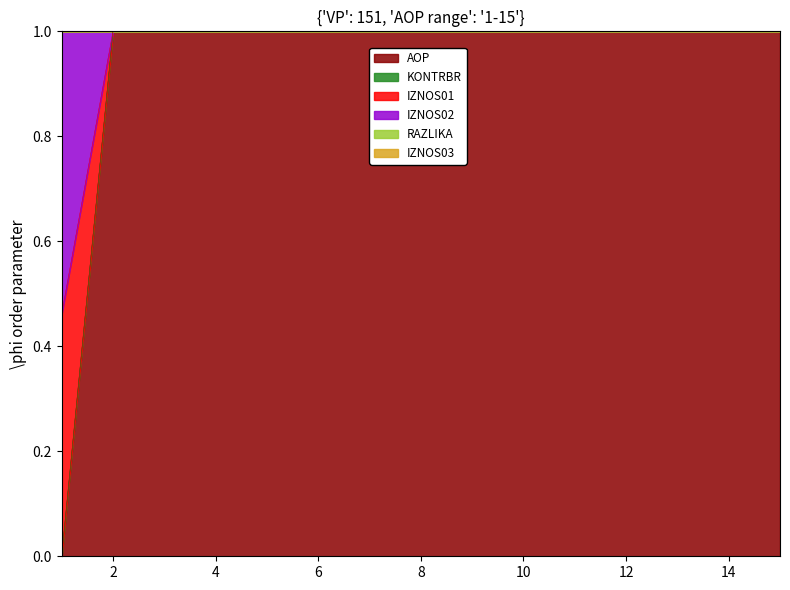

What is the maximum value for AOP?

1.0